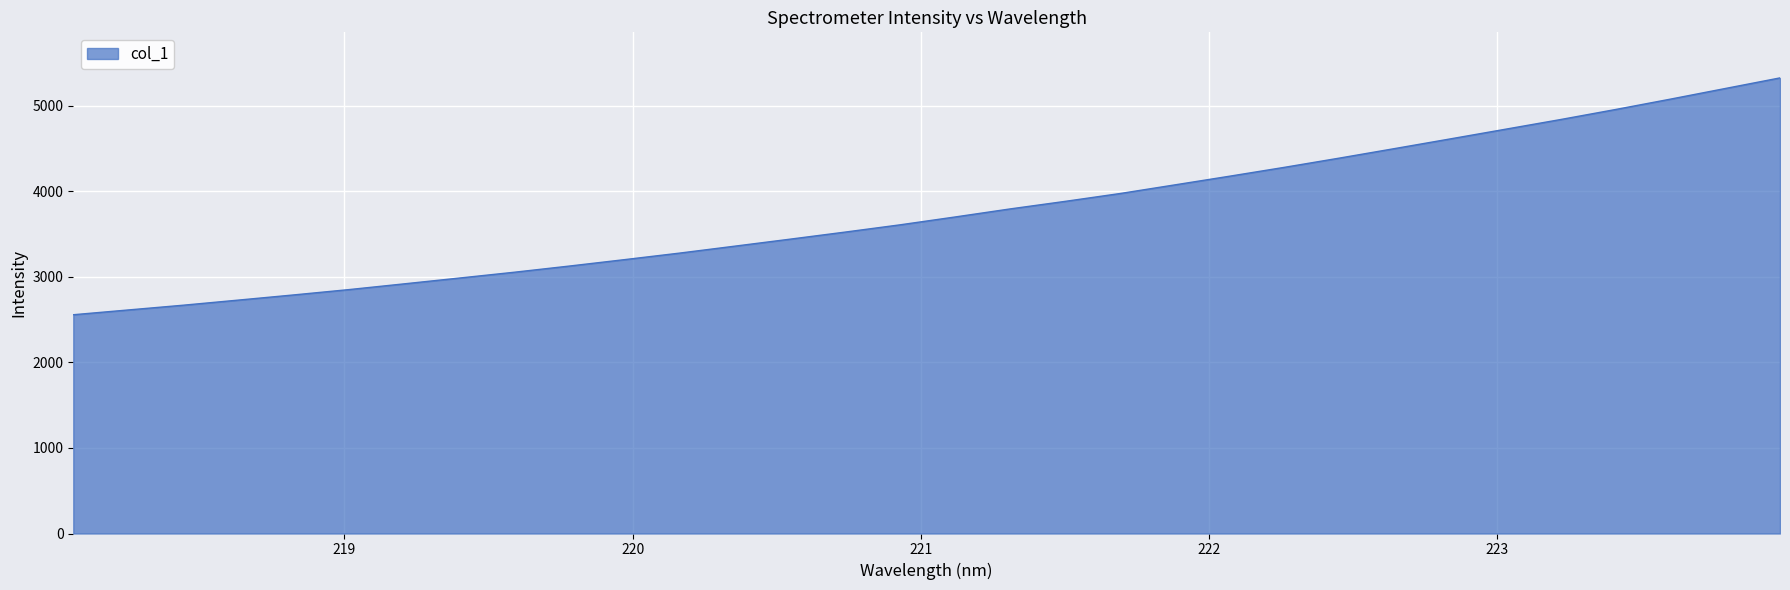

How many lines are shown in the chart?

1